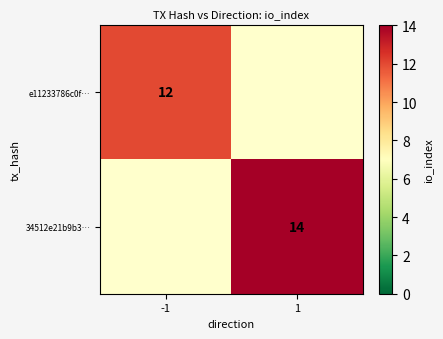

True or false: e11233786c0f… has a value of 8 at -1.

False